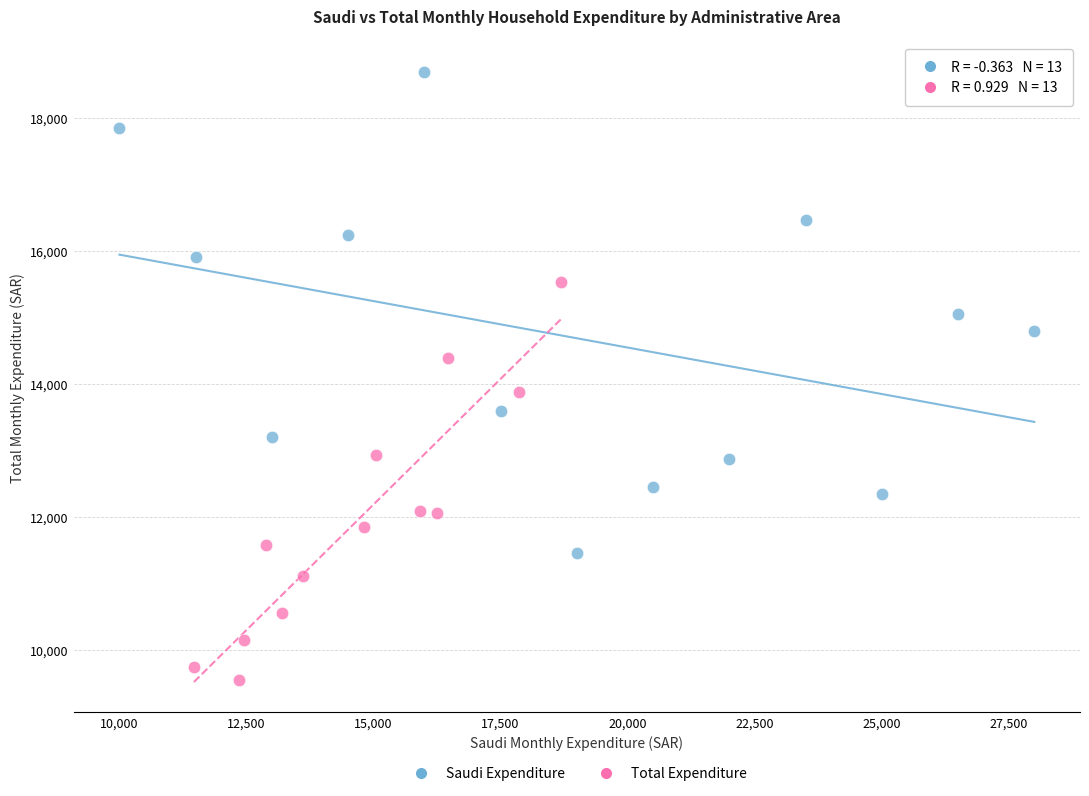

What are all the series names shown in the legend?

Saudi Expenditure, Total Expenditure